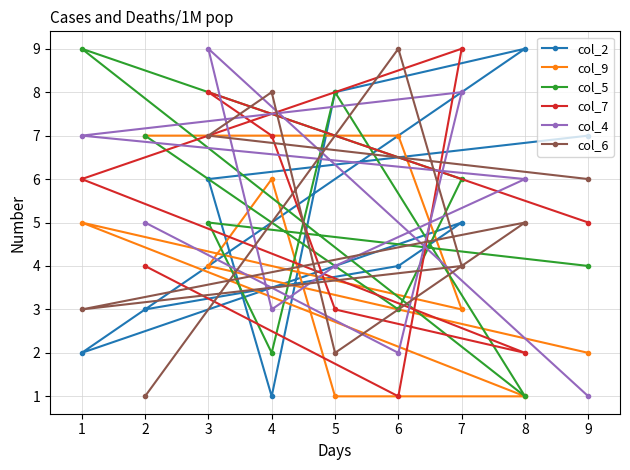

What is the lowest value of the col_6 series?

1